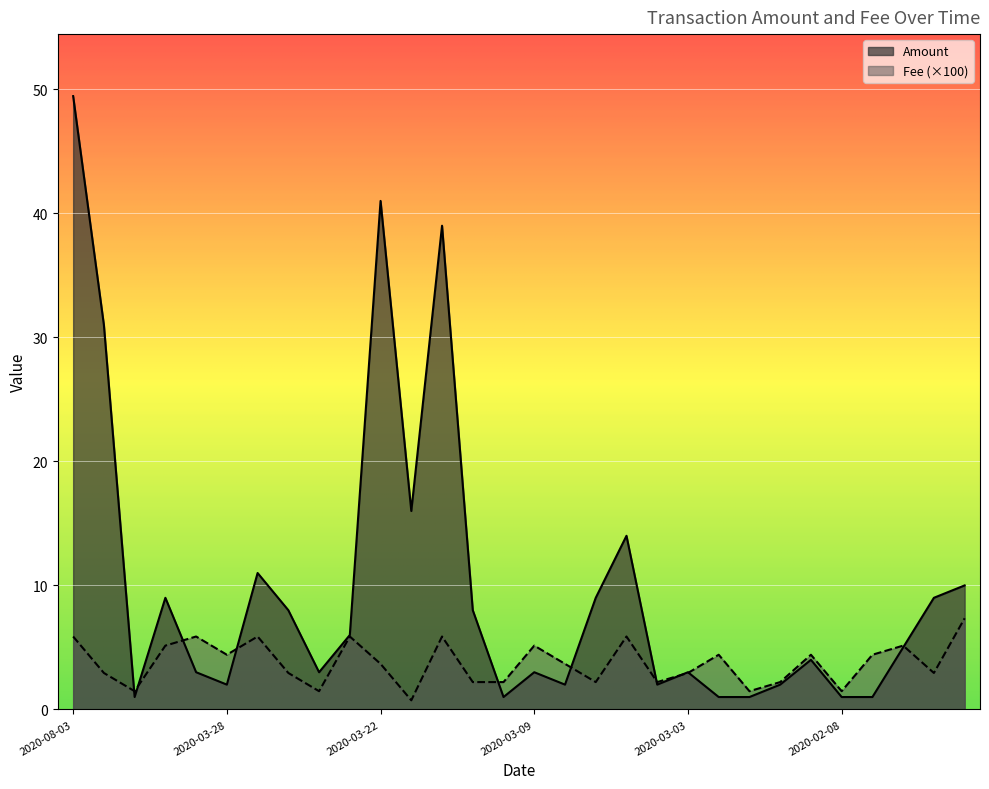

True or false: Amount and Fee intersect in this chart.

True